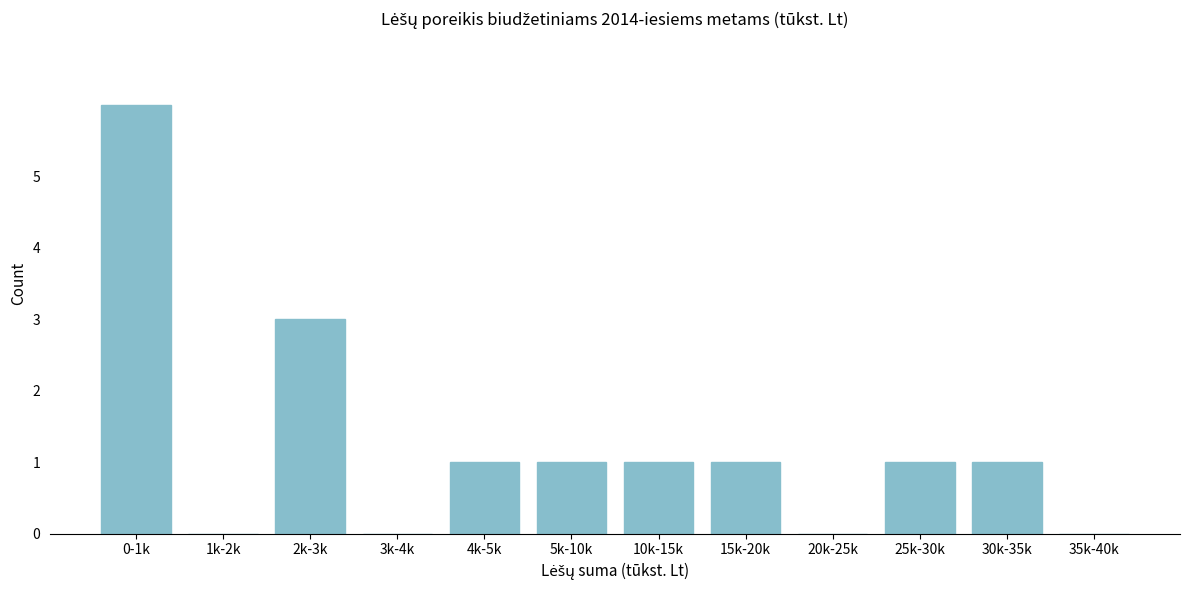

Reading right to left, list all the values displayed in this chart.

35k-40k=0	30k-35k=1	25k-30k=1	20k-25k=0	15k-20k=1	10k-15k=1	5k-10k=1	4k-5k=1	3k-4k=0	2k-3k=3	1k-2k=0	0-1k=6